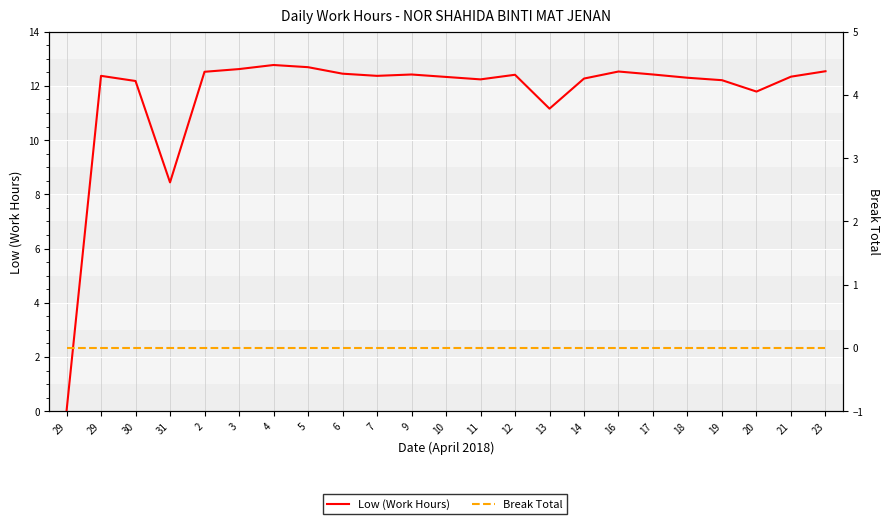

At 18, list the series in order from smallest to largest.

Break Total, Low (Work Hours)